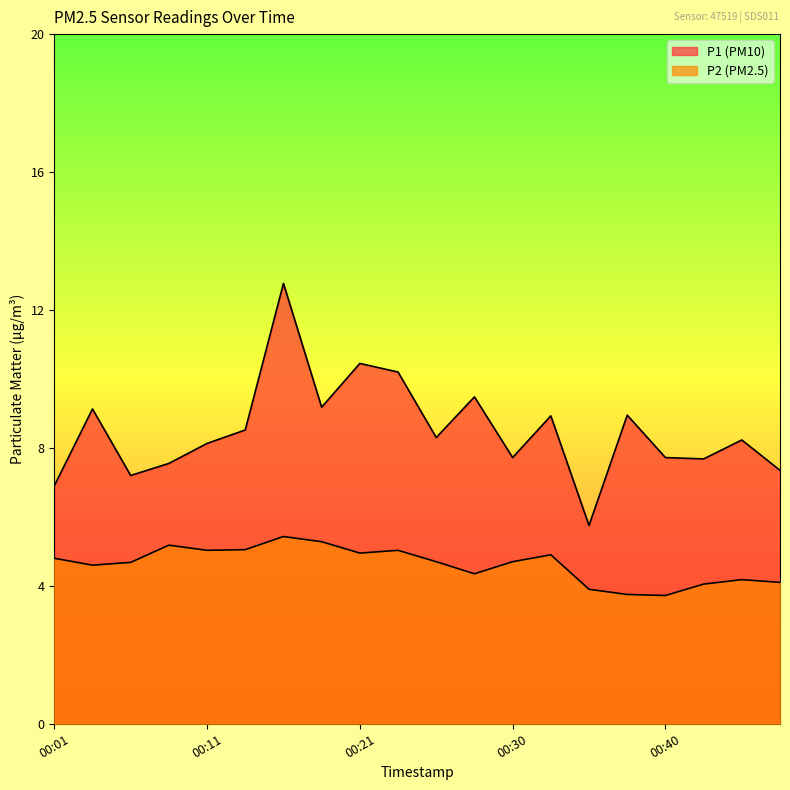

Reading left to right, list all the values displayed in this chart.

P1: 00:01=6.9	00:03=9.1	00:06=7.2	00:08=7.5	00:11=8.1	00:13=8.5	00:16=12.8	00:18=9.2	00:21=10.4	00:23=10.2	00:26=8.3	00:28=9.5	00:30=7.7	00:33=8.9	00:35=5.8	00:38=8.9	00:40=7.7	00:43=7.7	00:45=8.2	00:48=7.3
P2: 00:01=4.8	00:03=4.6	00:06=4.7	00:08=5.2	00:11=5.0	00:13=5.0	00:16=5.4	00:18=5.3	00:21=5.0	00:23=5.0	00:26=4.7	00:28=4.3	00:30=4.7	00:33=4.9	00:35=3.9	00:38=3.8	00:40=3.7	00:43=4.0	00:45=4.2	00:48=4.1